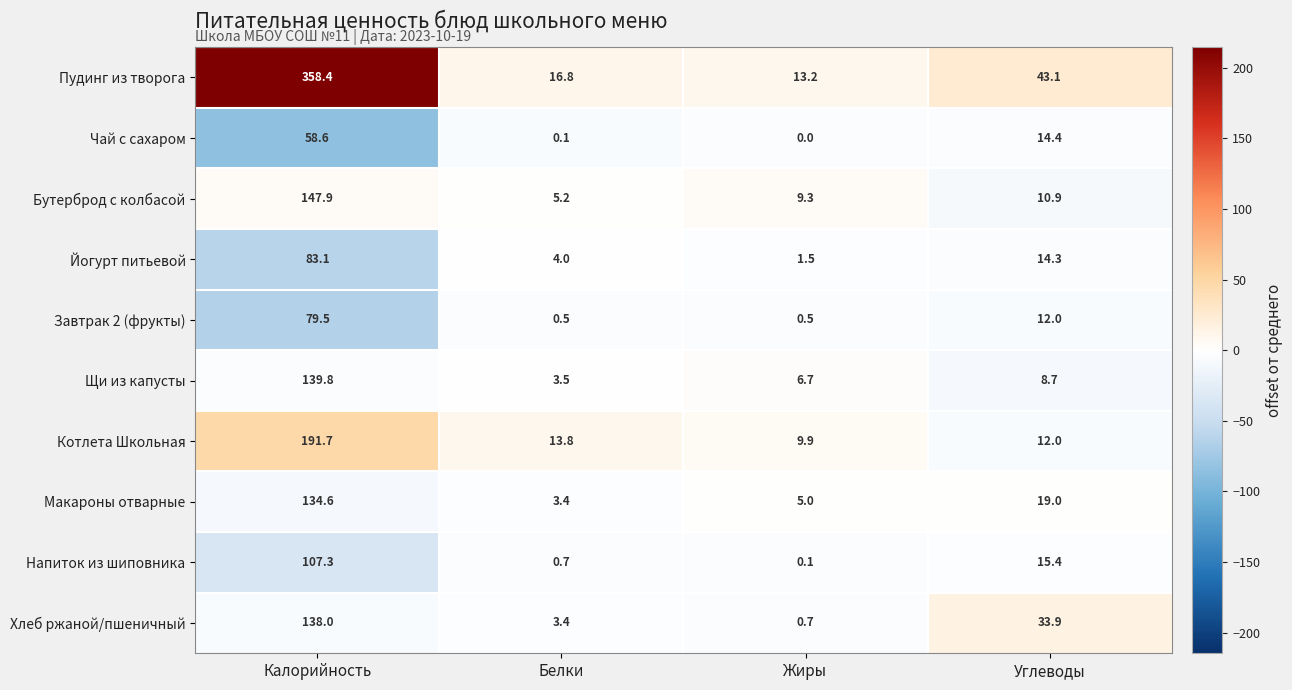

Which series changed the most between Жиры and Углеводы?

Хлеб ржаной/пшеничный